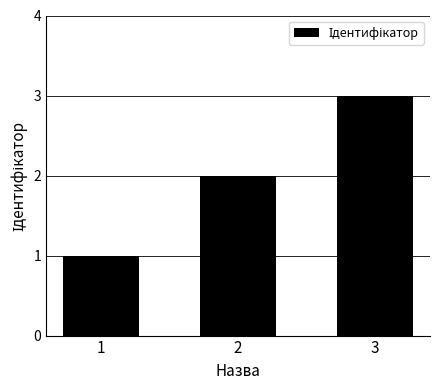

List the labels in order of value, largest first.

3, 2, 1